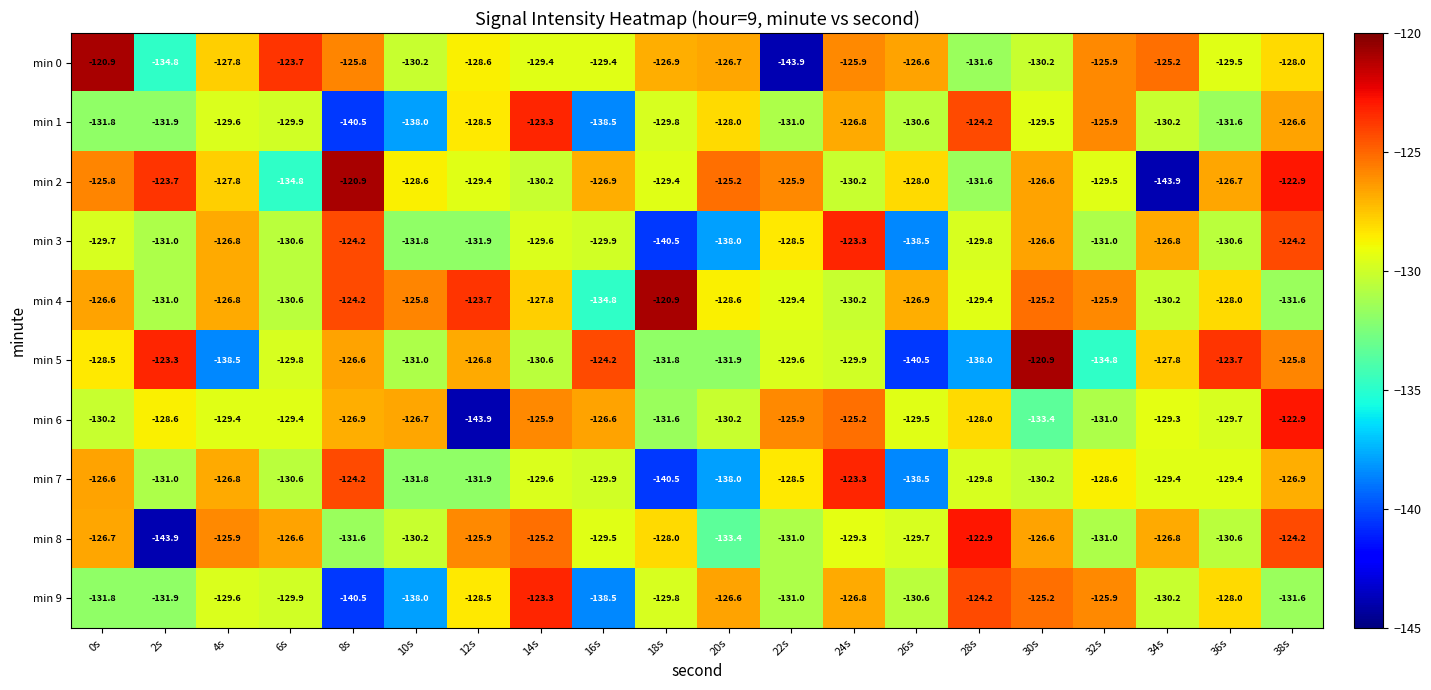

Which series has the largest total across all categories?

min 4